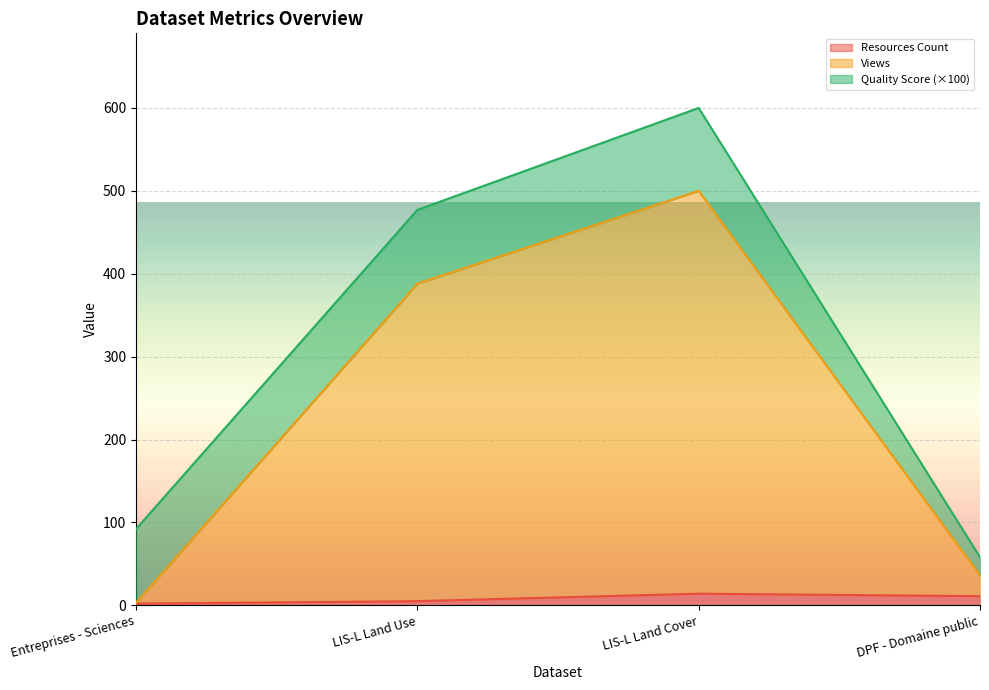

At which category is the sum across all series the highest?

LIS-L Land Cover